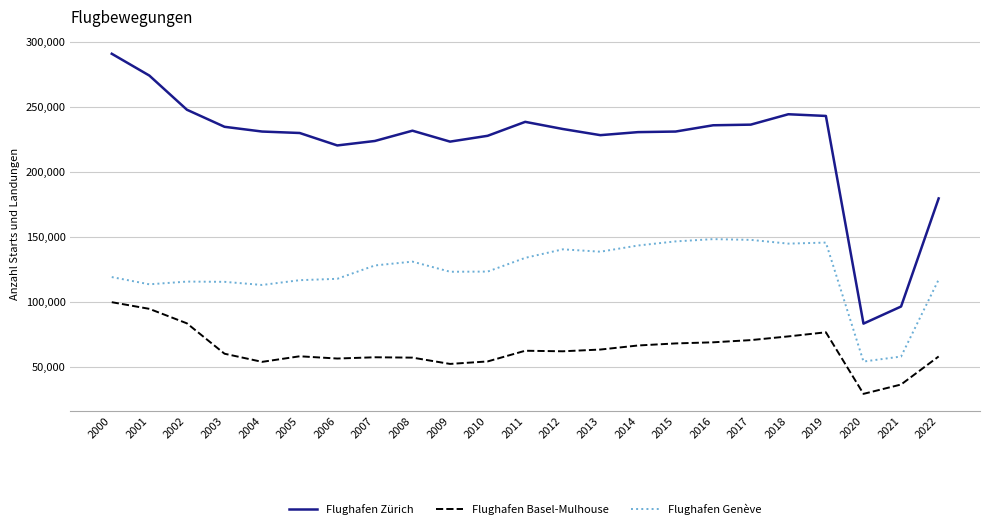

Which series has the widest spread of values?

Flughafen Zürich